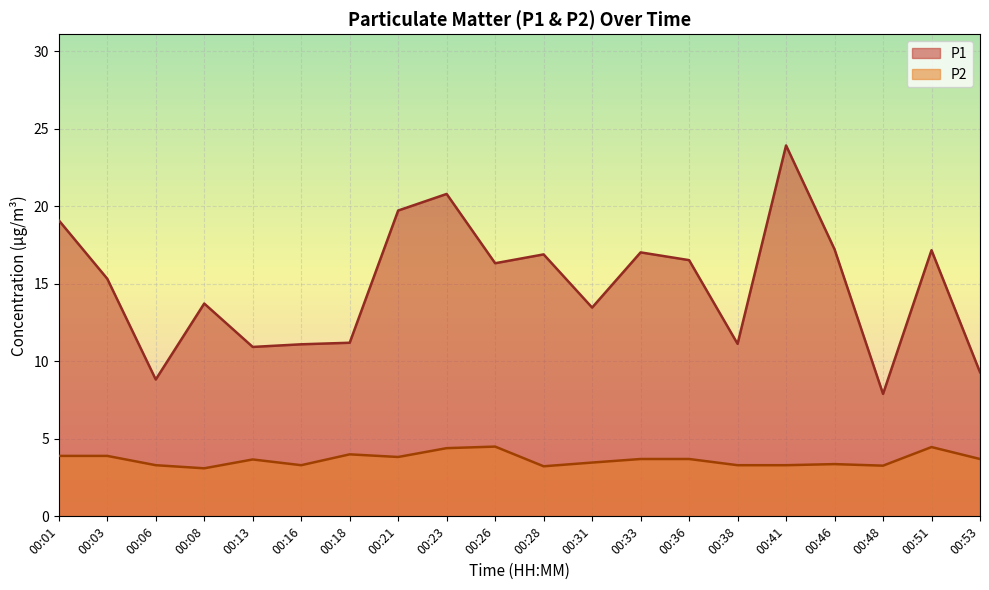

Reading left to right, transcribe all the data shown in this chart.

P1: 00:01=19.1	00:03=15.3	00:06=8.8	00:08=13.7	00:13=10.9	00:16=11.1	00:18=11.2	00:21=19.7	00:23=20.8	00:26=16.3	00:28=16.9	00:31=13.5	00:33=17.0	00:36=16.5	00:38=11.1	00:41=23.9	00:46=17.2	00:48=7.9	00:51=17.2	00:53=9.3
P2: 00:01=3.9	00:03=3.9	00:06=3.3	00:08=3.1	00:13=3.7	00:16=3.3	00:18=4.0	00:21=3.8	00:23=4.4	00:26=4.5	00:28=3.2	00:31=3.5	00:33=3.7	00:36=3.7	00:38=3.3	00:41=3.3	00:46=3.4	00:48=3.3	00:51=4.5	00:53=3.7